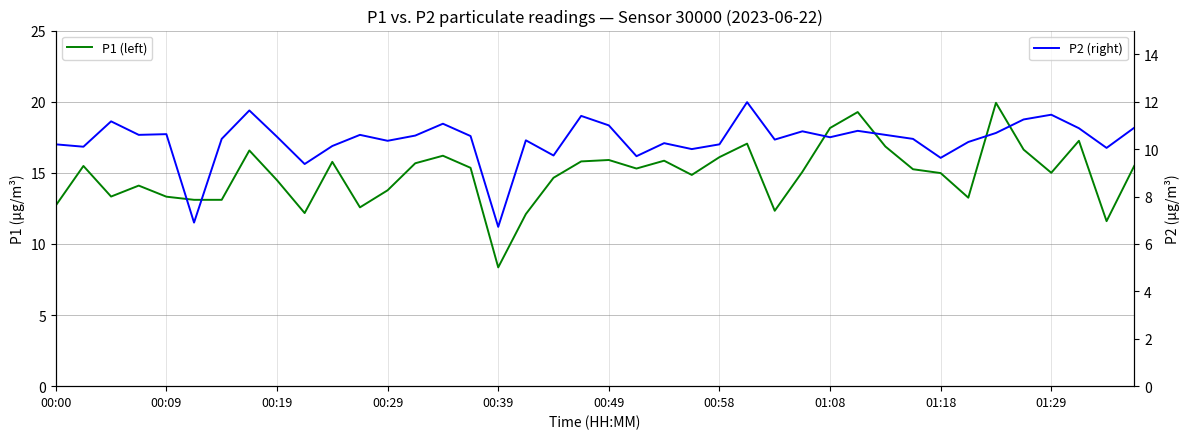

Rank the series at 30 from highest to lowest value.

P1 (left), P2 (right)